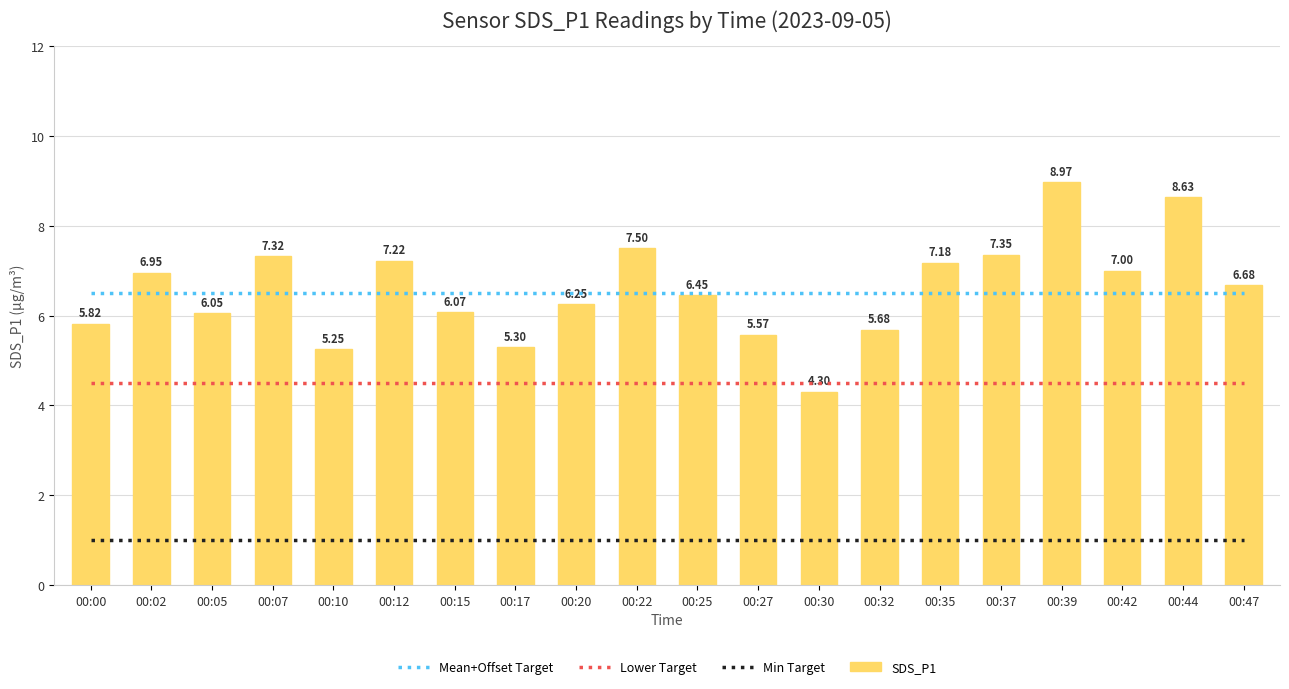

List the labels in order of SDS_P1 value, smallest first.

00:30, 00:10, 00:17, 00:27, 00:32, 00:00, 00:05, 00:15, 00:20, 00:25, 00:47, 00:02, 00:42, 00:35, 00:12, 00:07, 00:37, 00:22, 00:44, 00:39